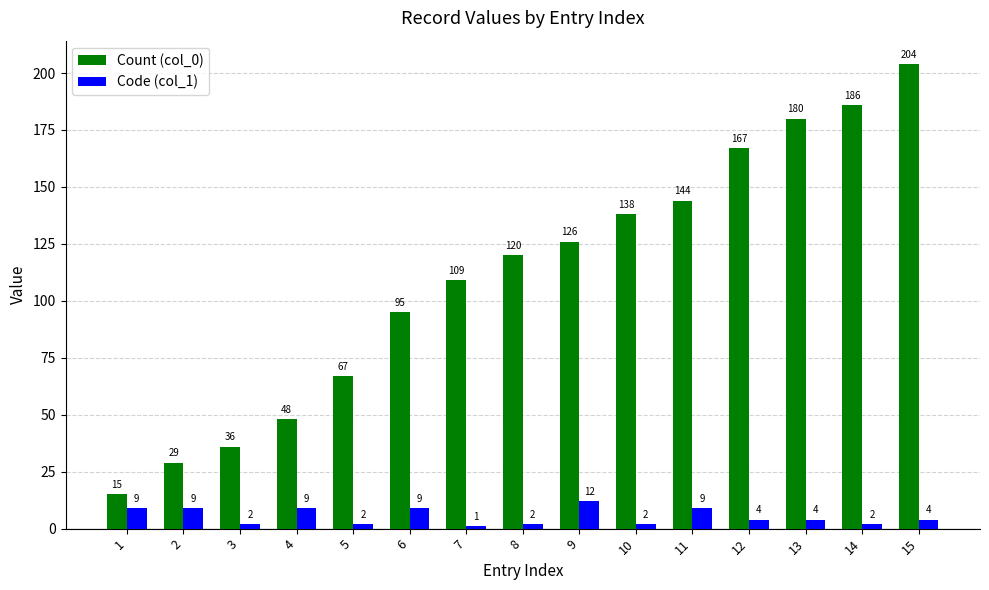

What is the difference between the second highest and second lowest values in the Count (col_0) series?

157